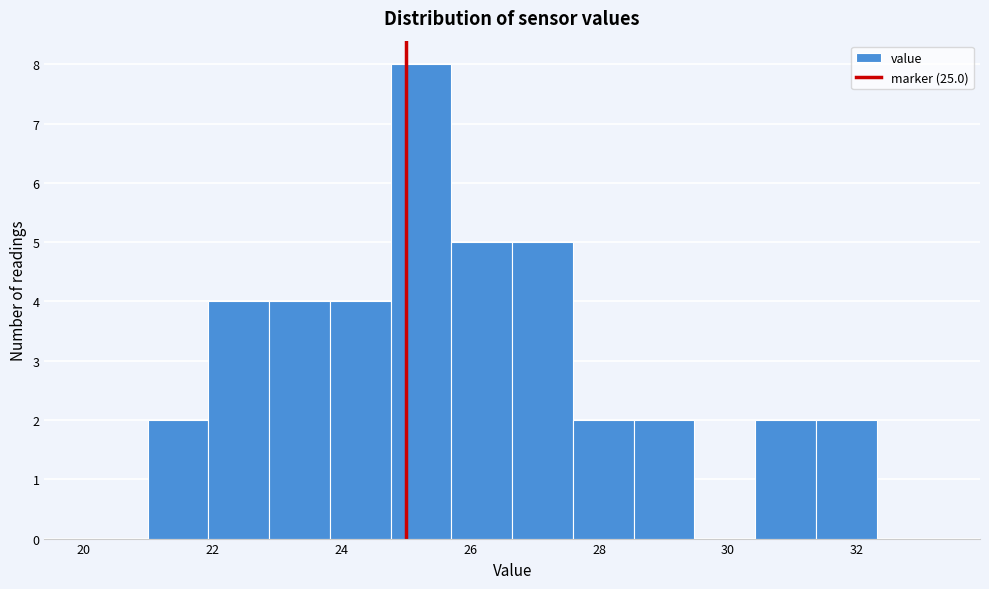

Over which range of the x-axis is the bar tallest?

24.8 to 25.8